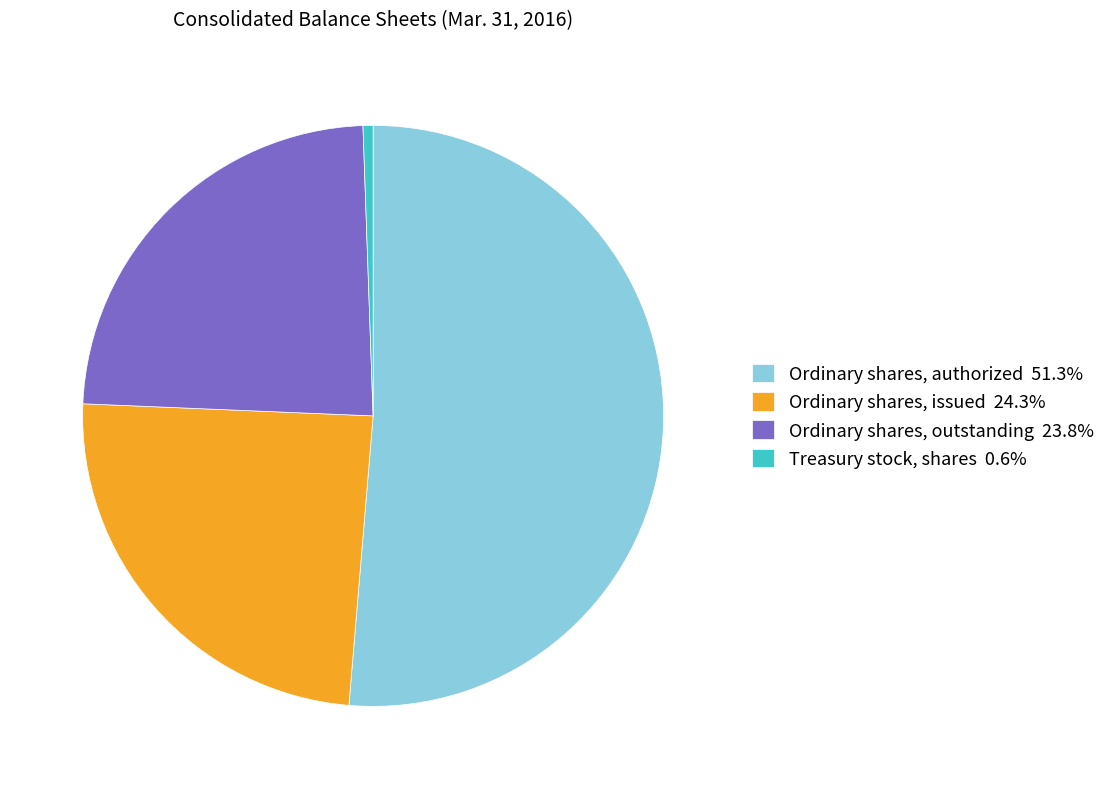

Is there any slice that represents more than half of the pie?

Yes